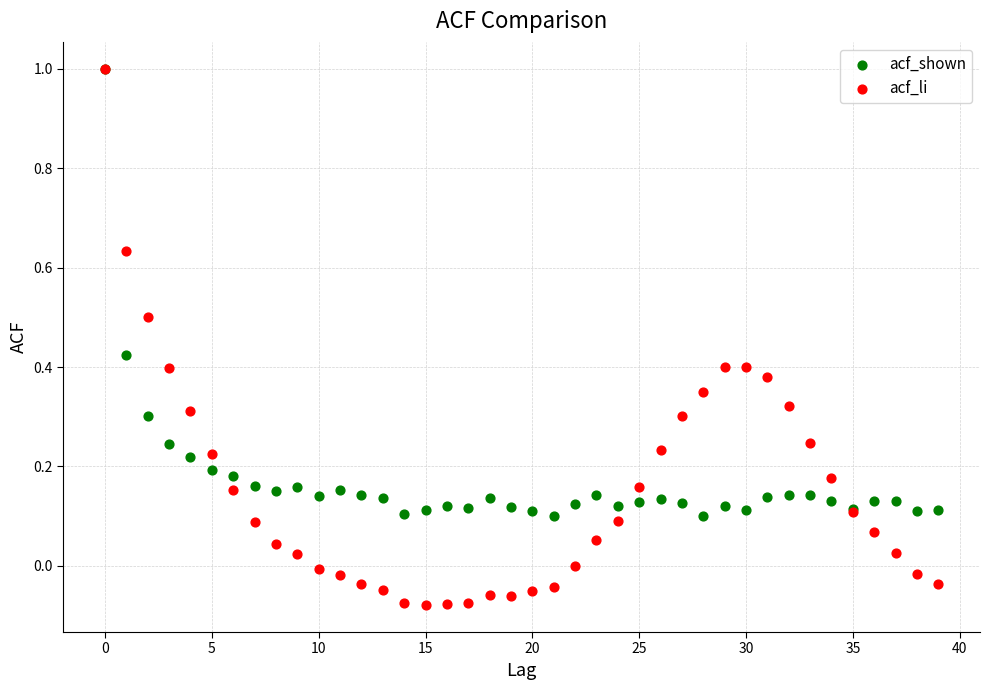

What are all the series names shown in the legend?

acf_shown, acf_li